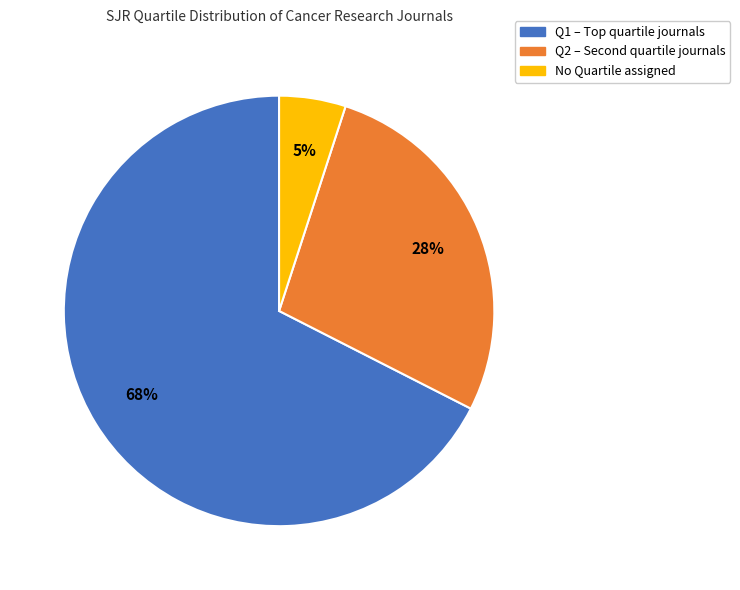

How many segments does this pie chart have?

3